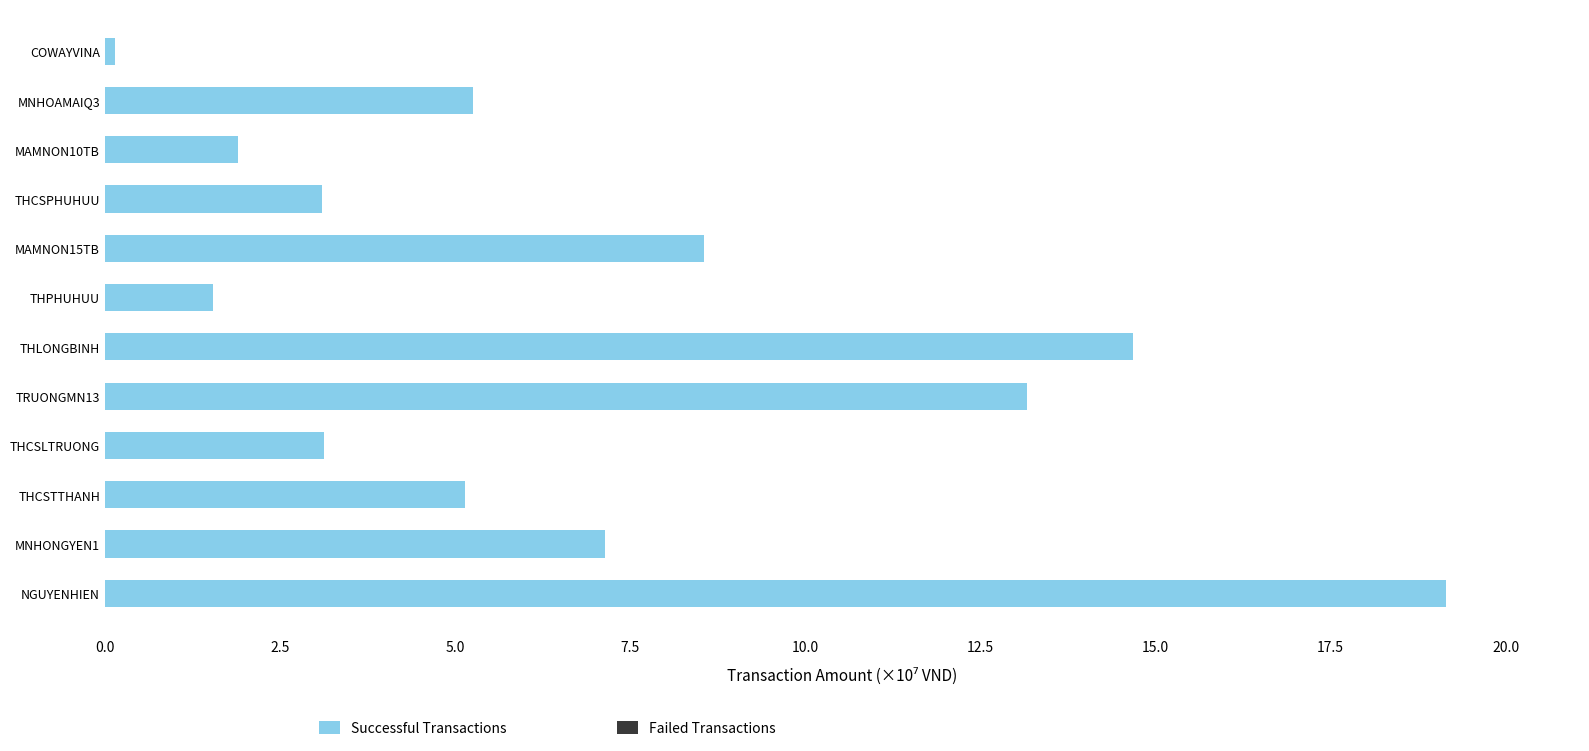

Are the bars horizontal?

Yes